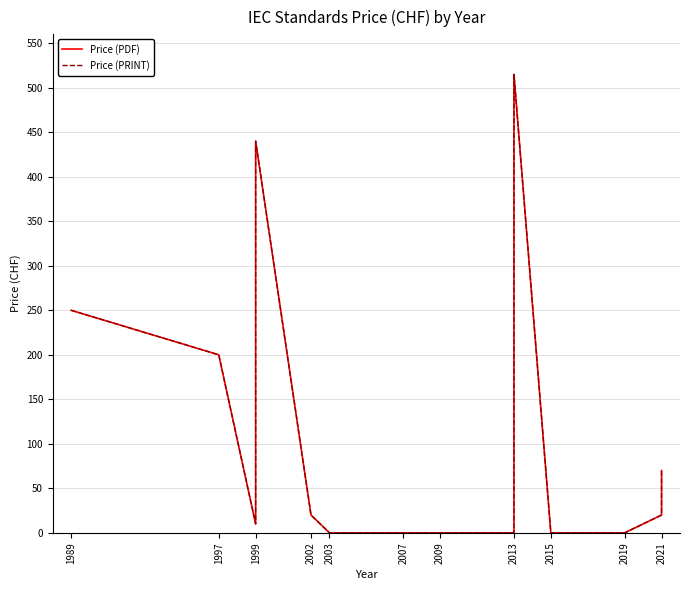

What is the difference between the Price (PDF) values at 2009 and 1999?

10